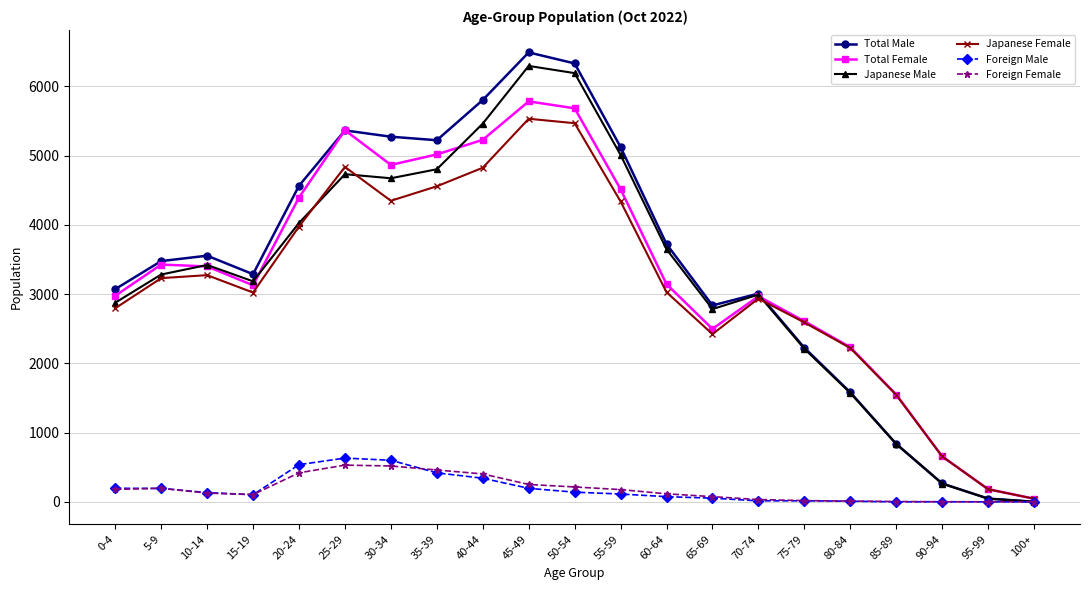

What is the label of the 9th point from the right?

60-64